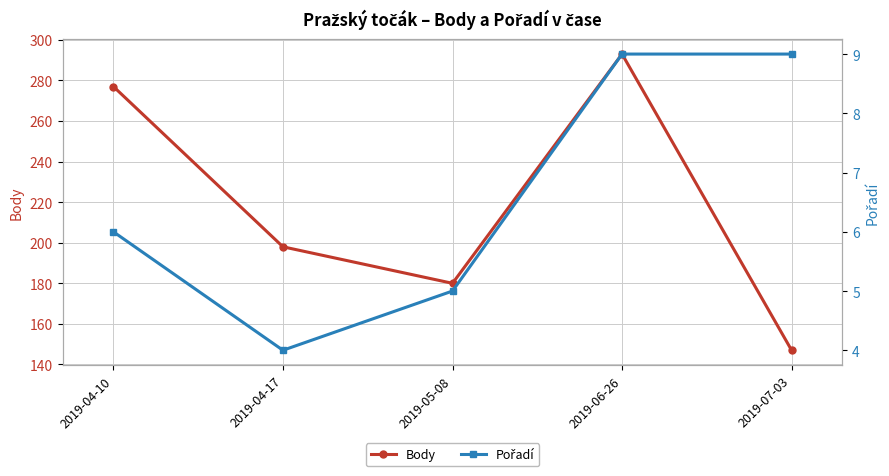

The value of Body at 2019-07-03 is 147. True or false?

True